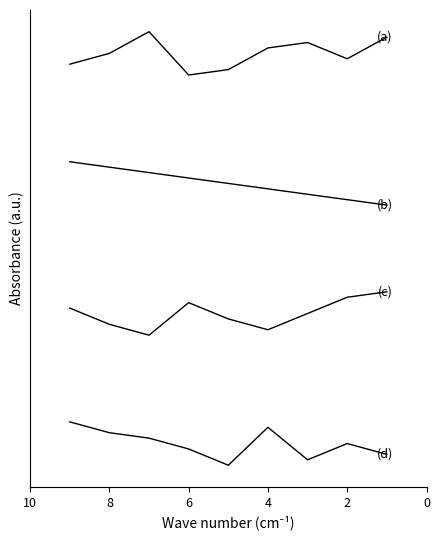

True or false: (d) col_5 and (b) col_2 intersect in this chart.

False